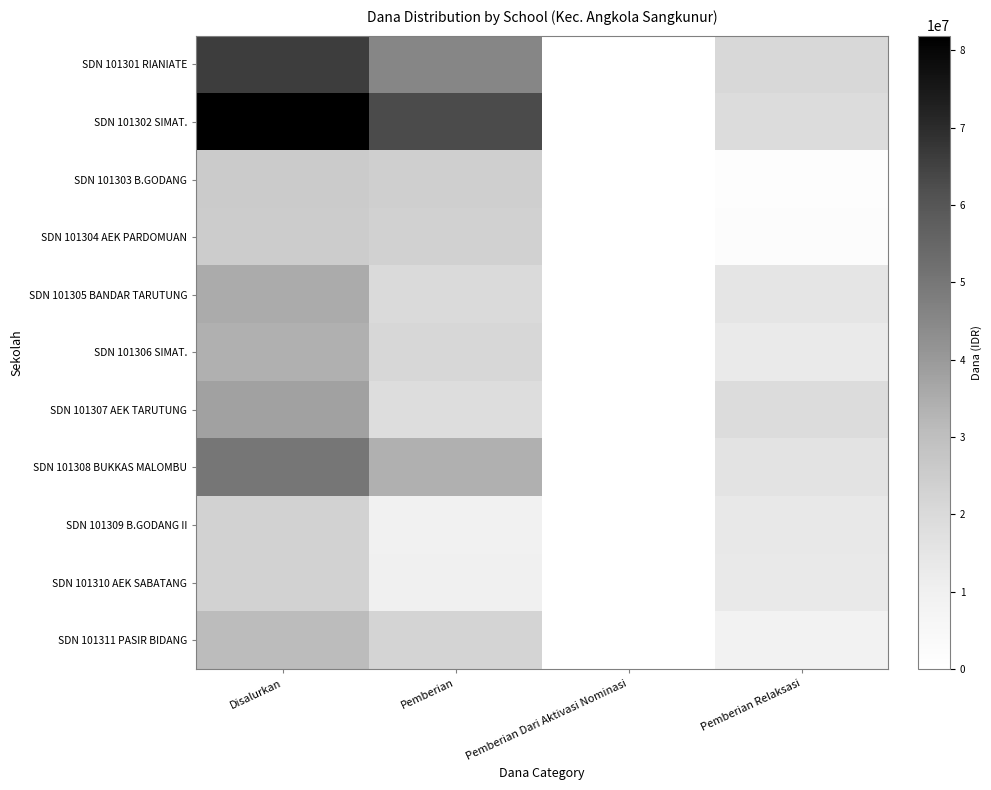

What is the difference between the highest and lowest values at Pemberian Dari Aktivasi Nominasi?

225000